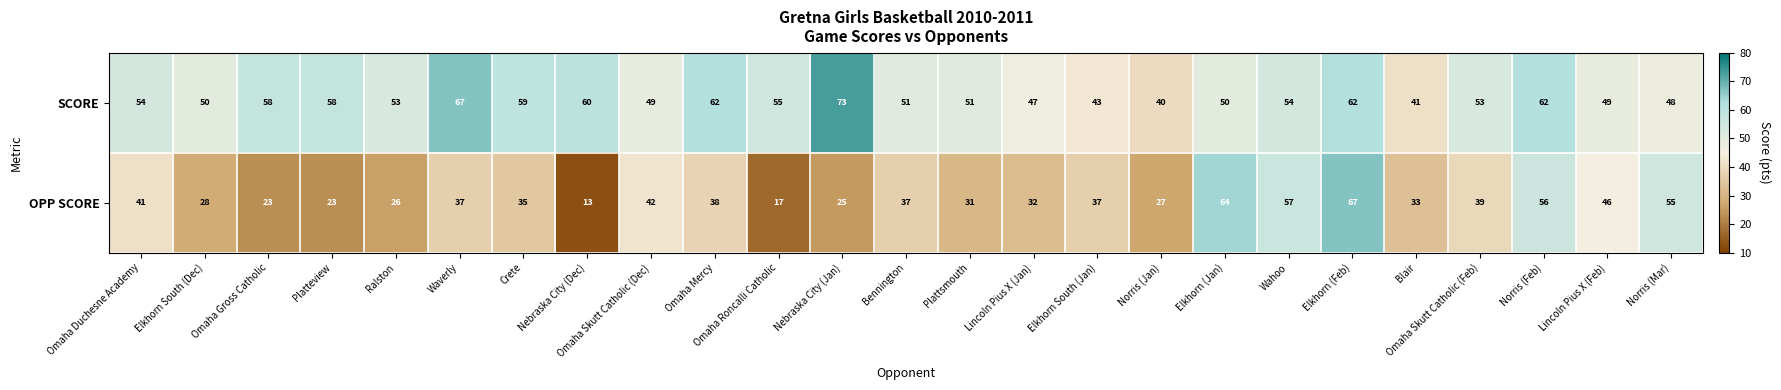

Where is SCORE nearest to the value 56?

Omaha Roncalli Catholic